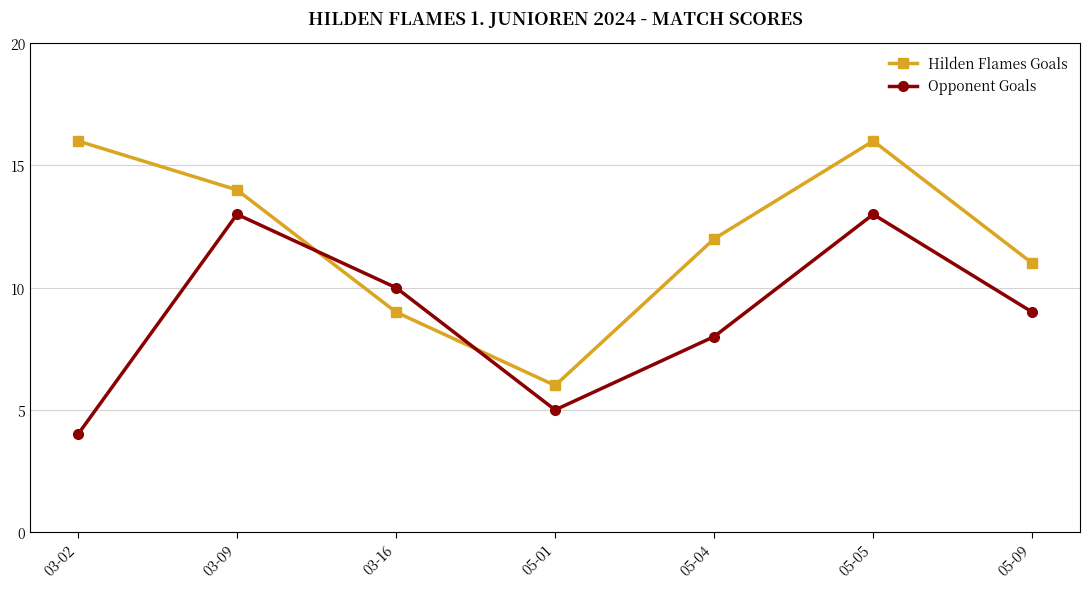

At which category is the sum across all series the highest?

05-05